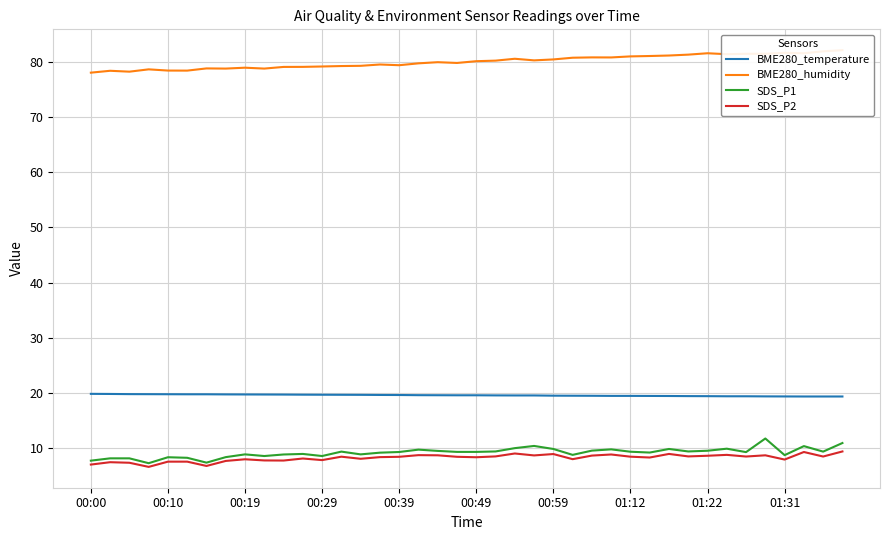

The value of SDS_P1 at 00:49 is 9.3. True or false?

True